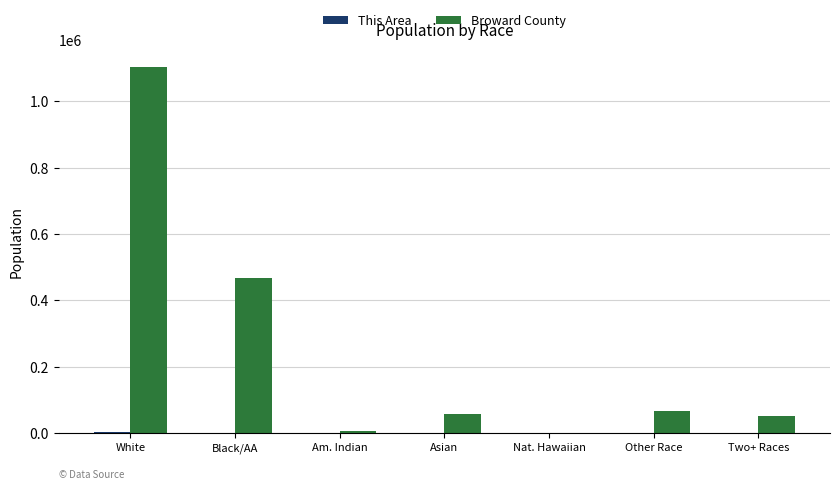

Are the bars horizontal?

No